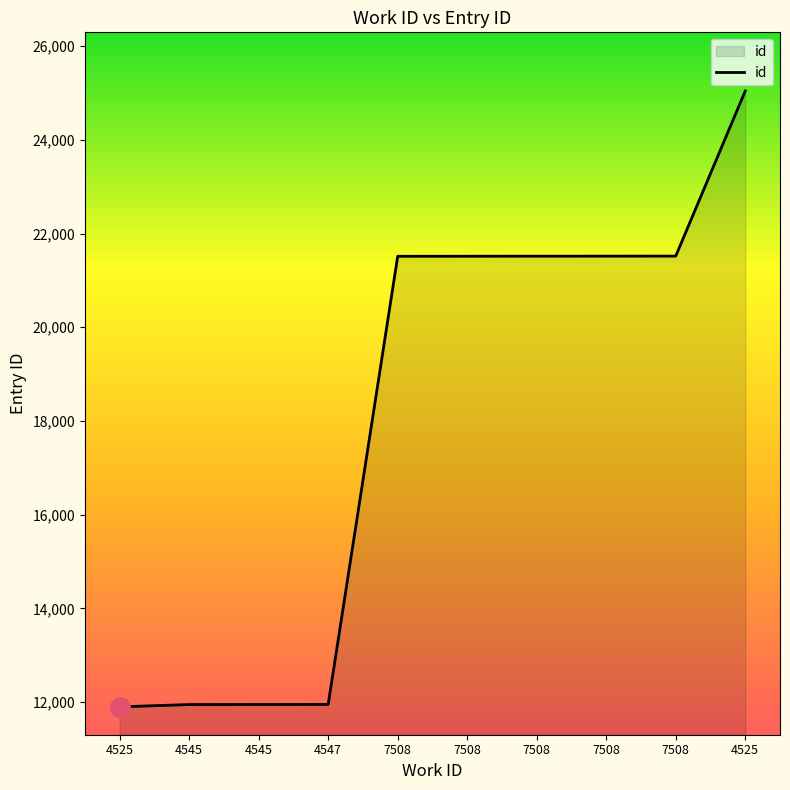

Which category has the lowest value across all series?

4525